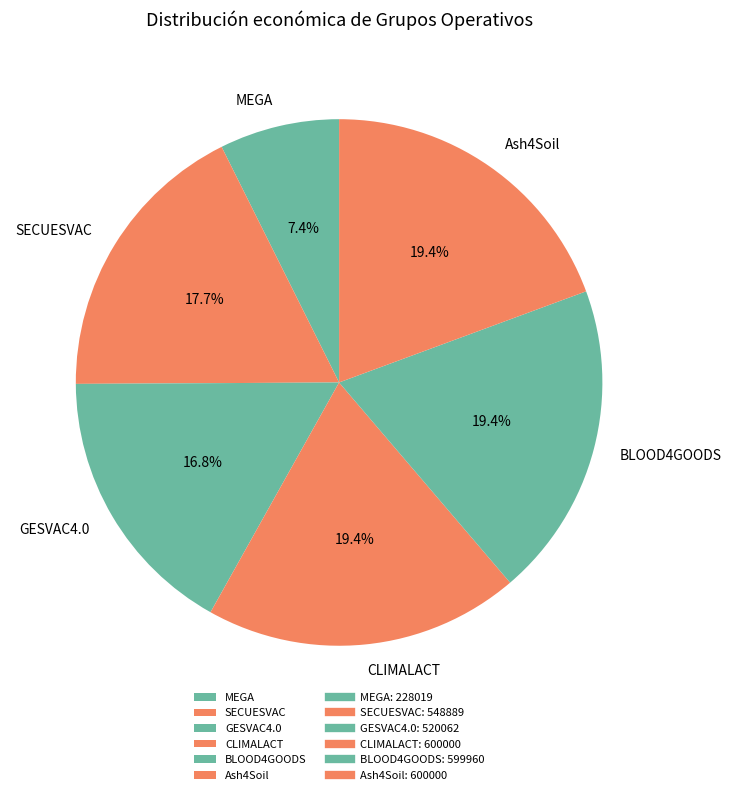

How many segments does this pie chart have?

6